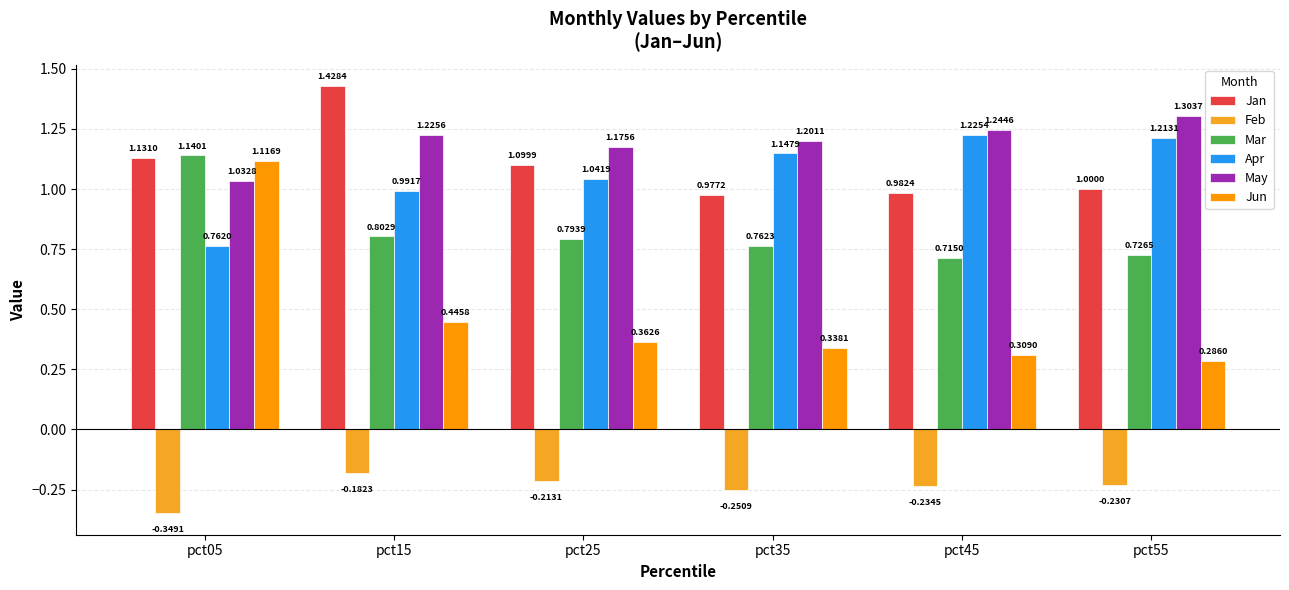

How many bars are there in each group?

6